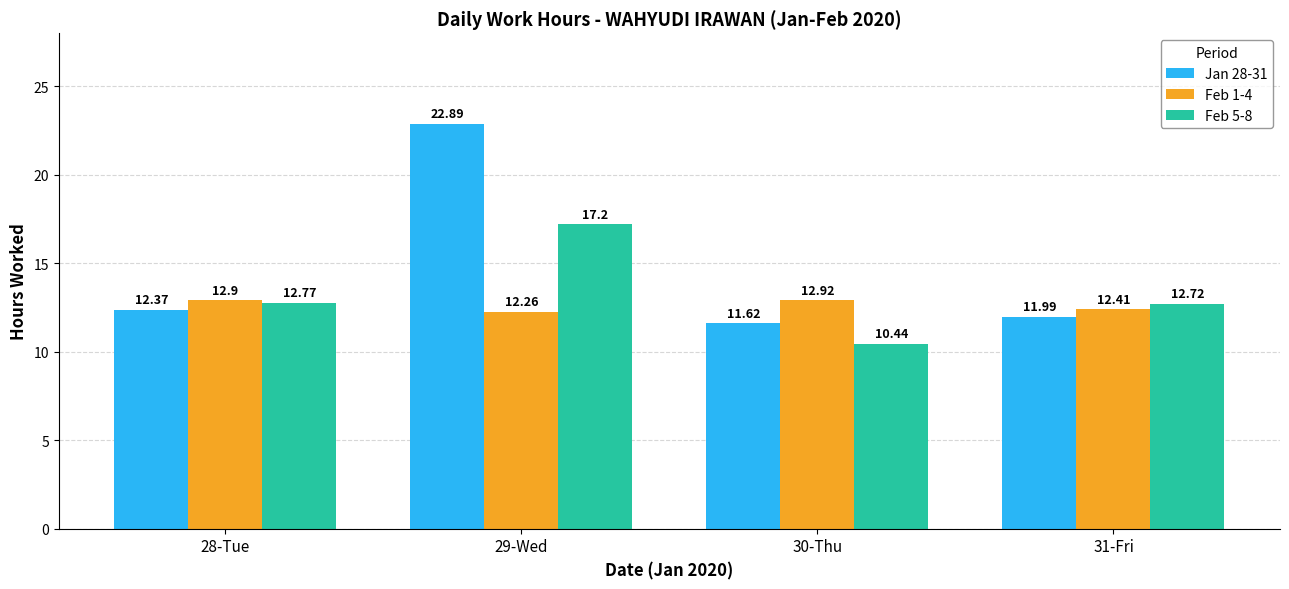

How many categories are shown in the chart?

4